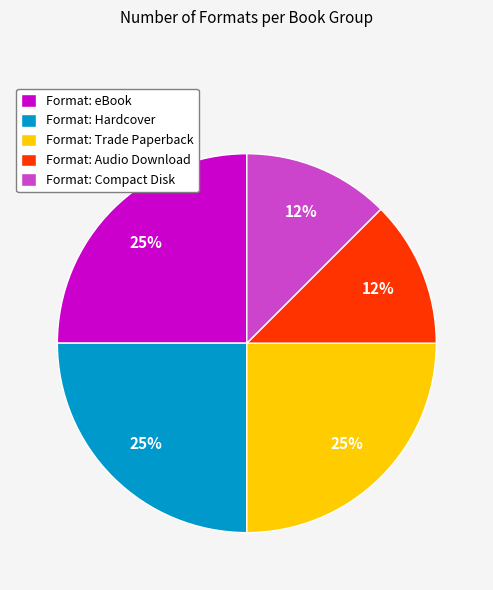

How many segments does this pie chart have?

5